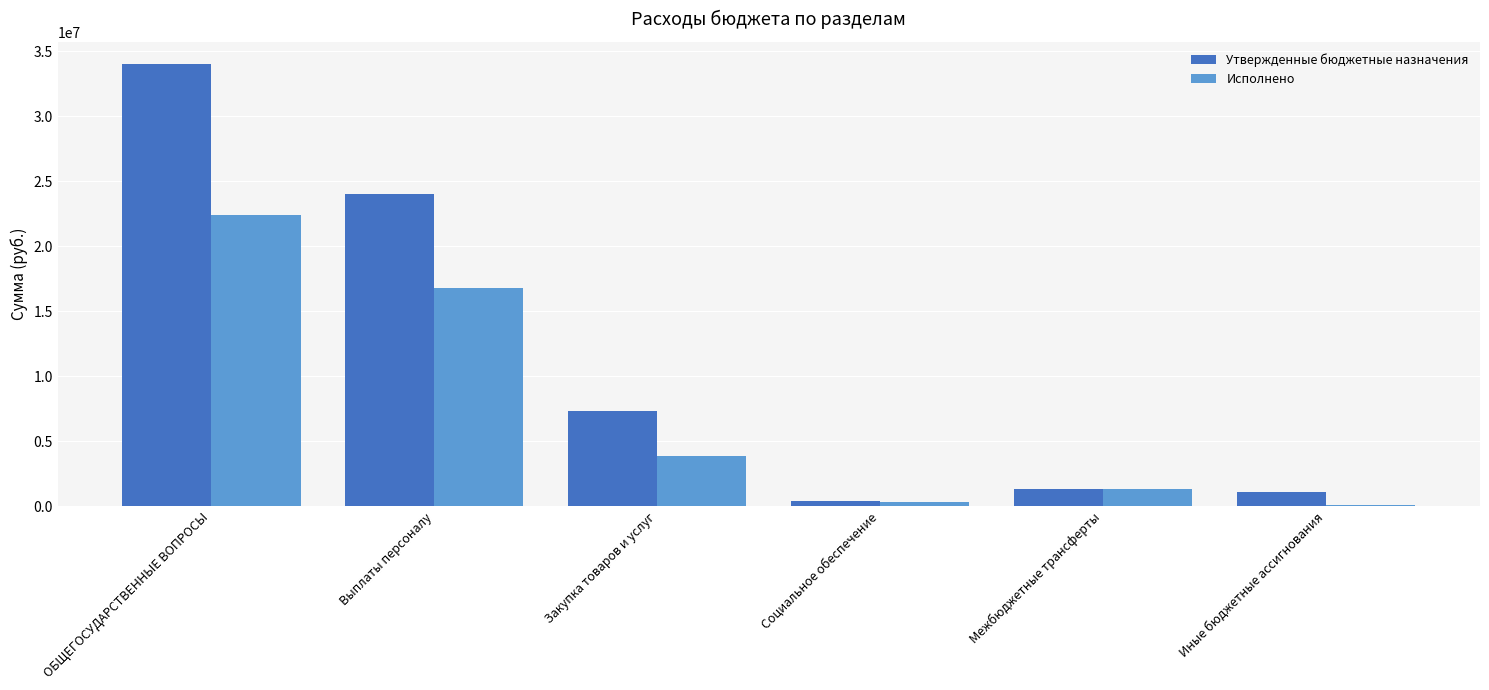

What is the maximum value shown in the chart?

34005872.7